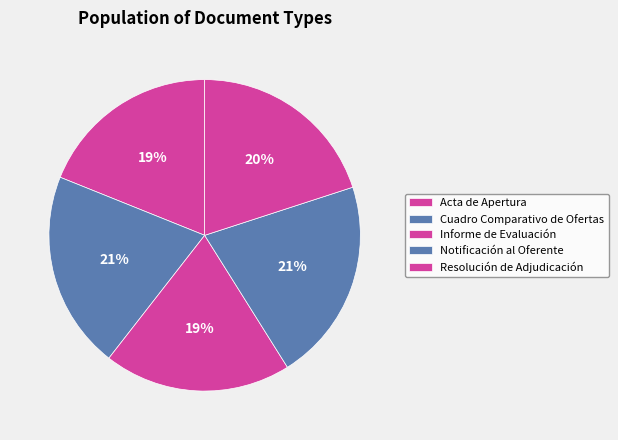

How many slices are in this pie chart?

5